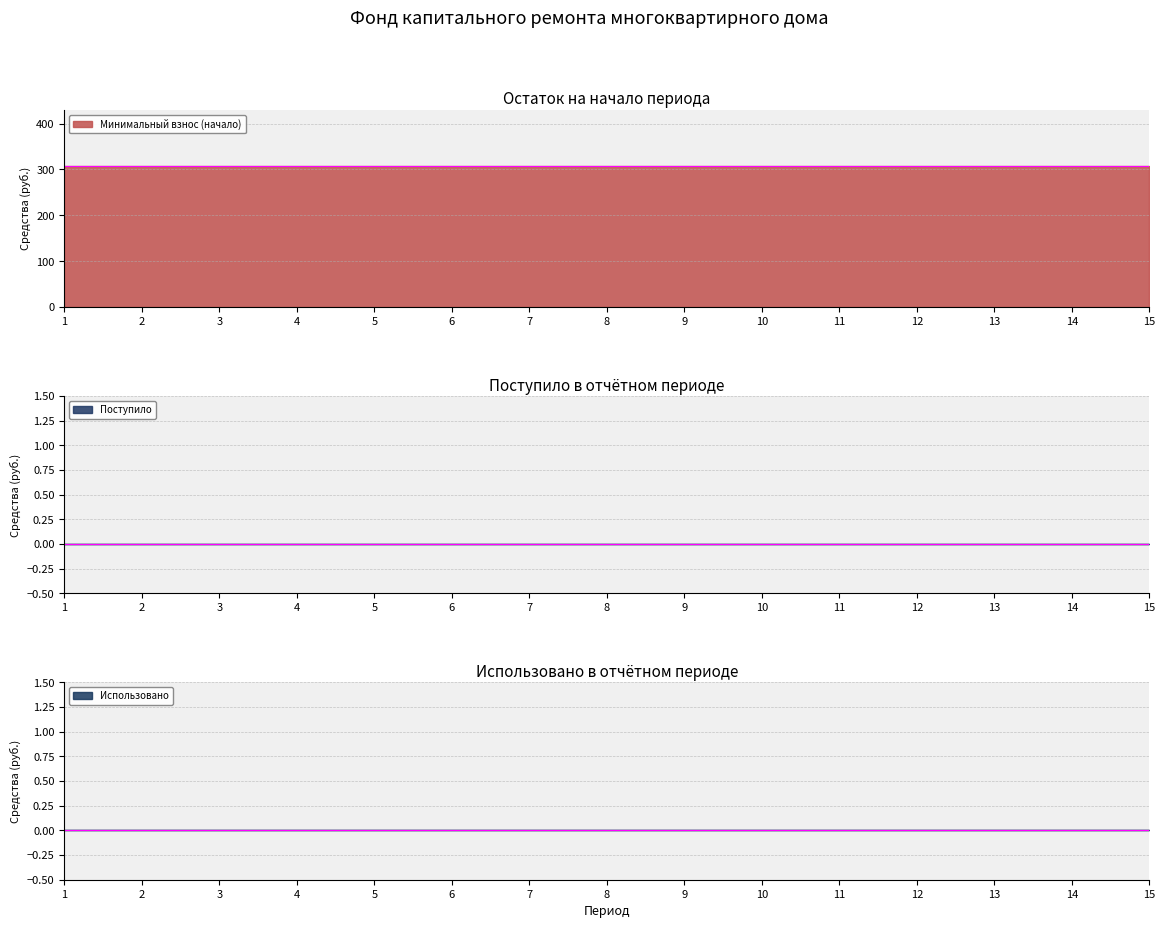

Which series has the widest spread of values?

Минимальный взнос (начало)